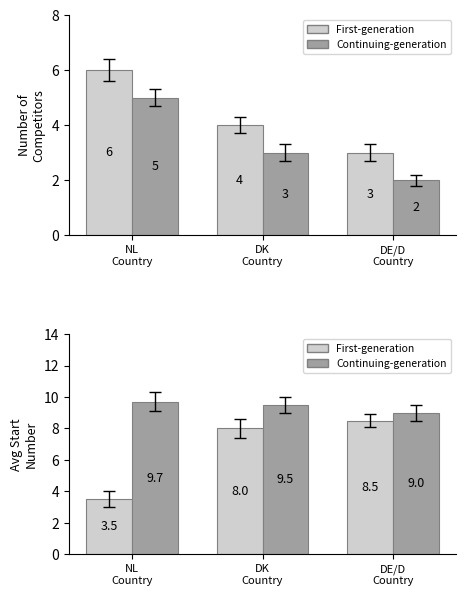

How many bars are there in each group?

2